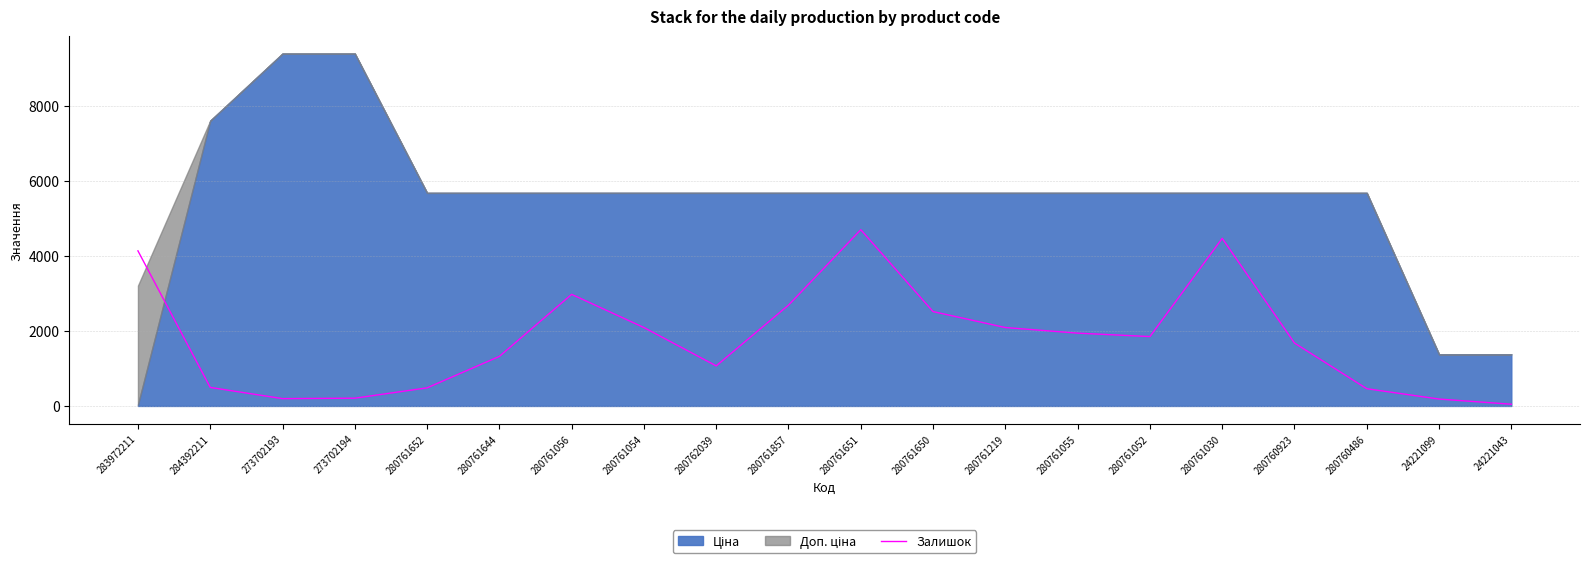

The Залишок series shows 1330.2 at 280761056. True or false?

False